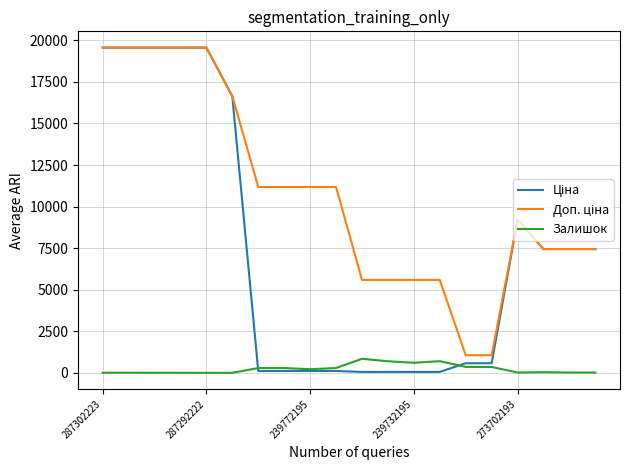

What is the greatest value displayed?

19564.9